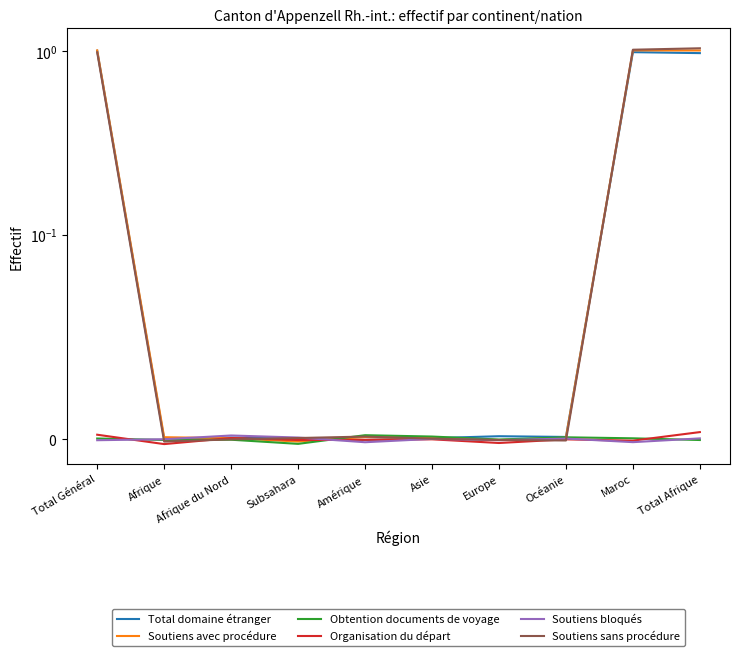

Count the number of categories in the chart.

10